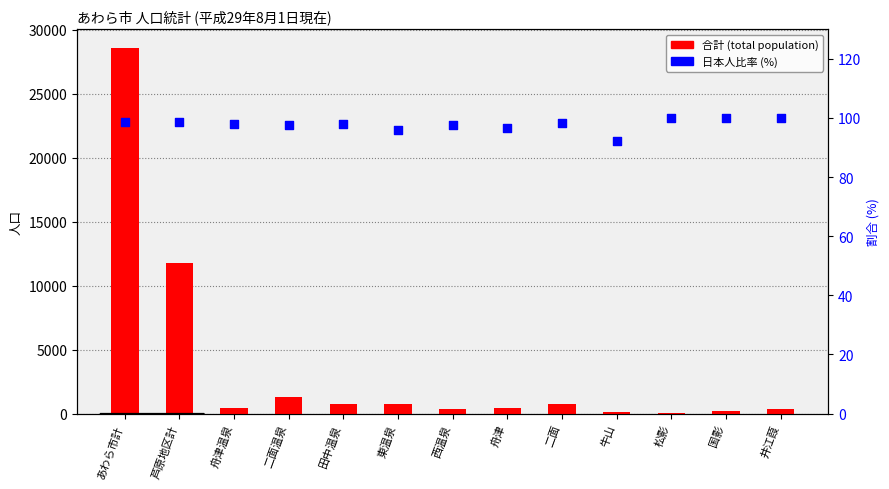

At how many categories does at least one series exceed 10012?

2